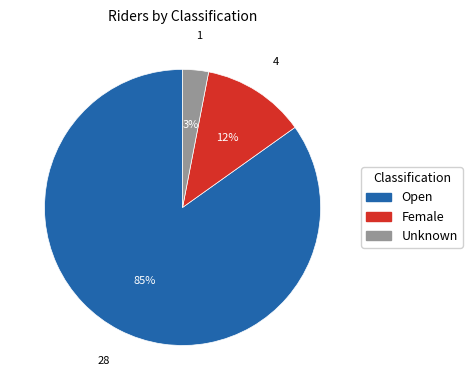

To the nearest percent, what portion does Female represent?

12%